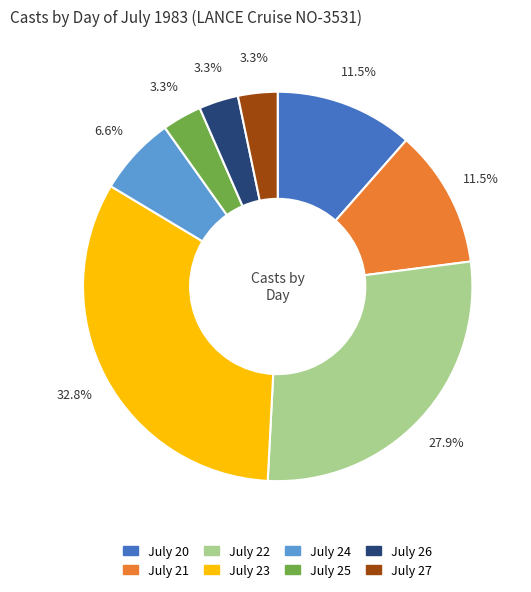

Does any single category account for the majority?

No